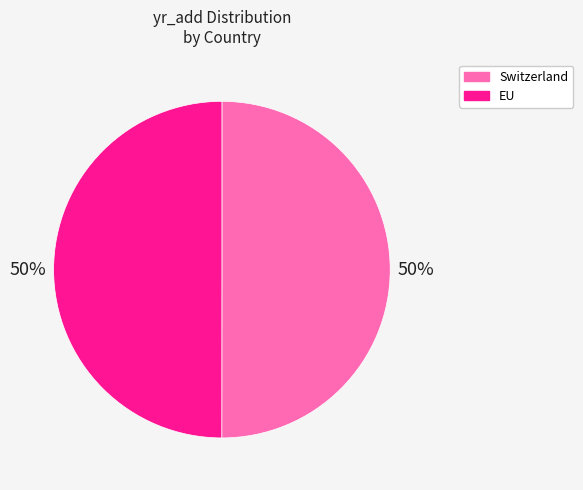

To the nearest percent, what is the combined percentage of EU and Switzerland?

100%